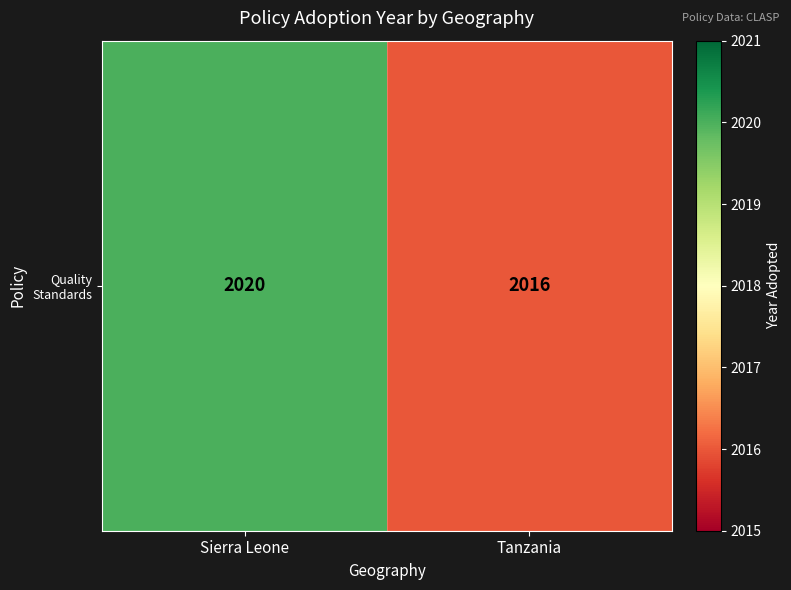

Reading left to right, list all the values displayed in this chart.

Sierra Leone=2020	Tanzania=2016